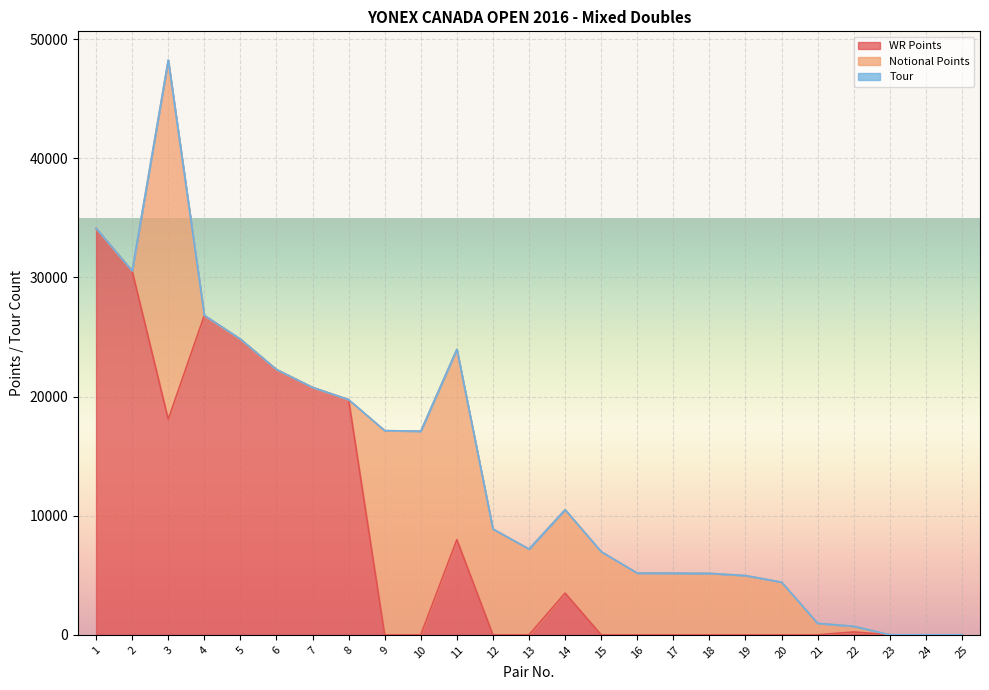

At which category is the sum across all series the highest?

3